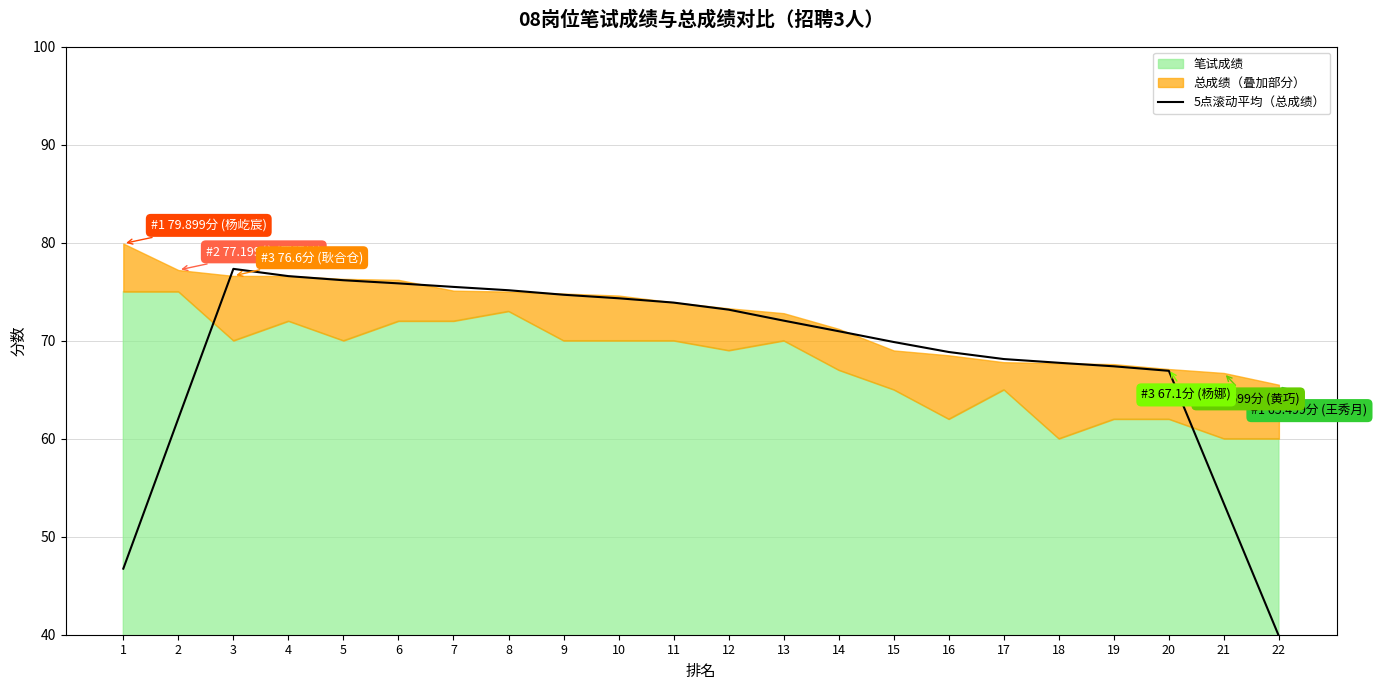

What is the change in value from 8 to 21?

-21.8